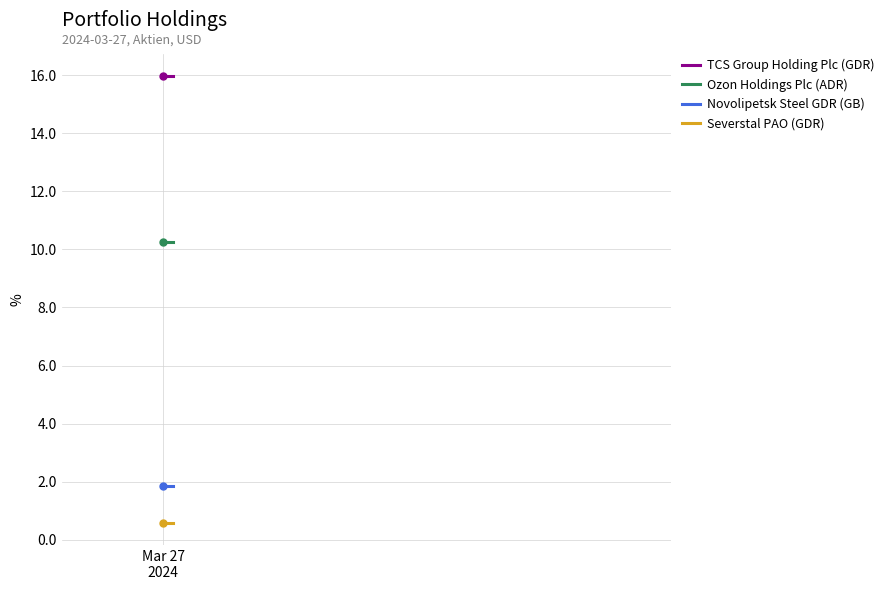

What is the total value across all series at Mar 27
2024?

28.6